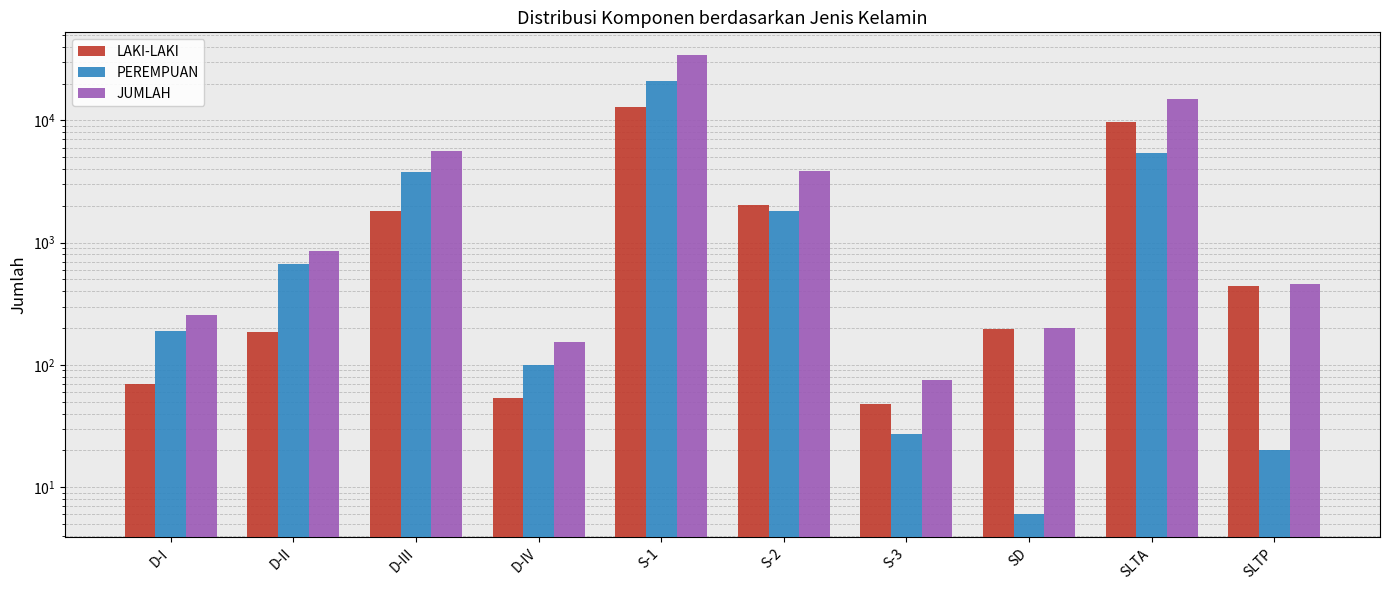

List the series in order of their peak value, lowest first.

LAKI-LAKI, PEREMPUAN, JUMLAH